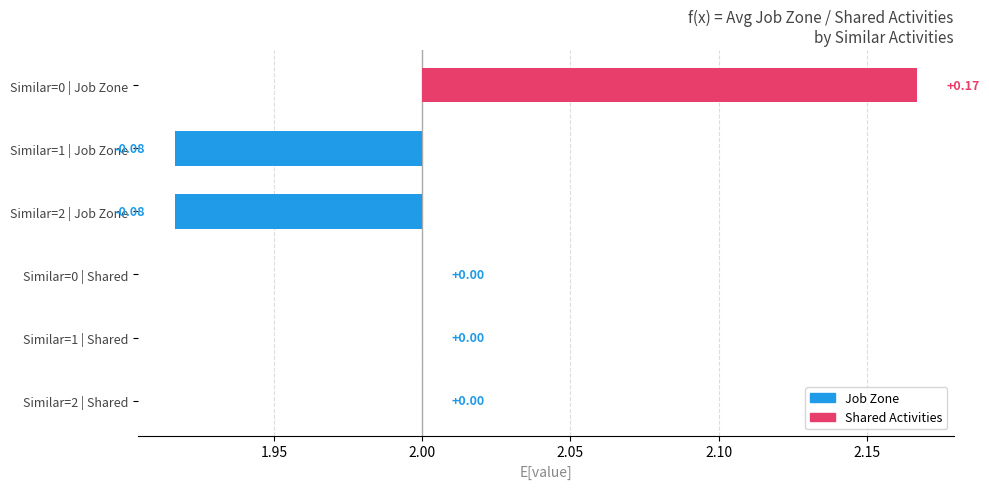

Which series changed the most between 0 and 2?

Job Zone